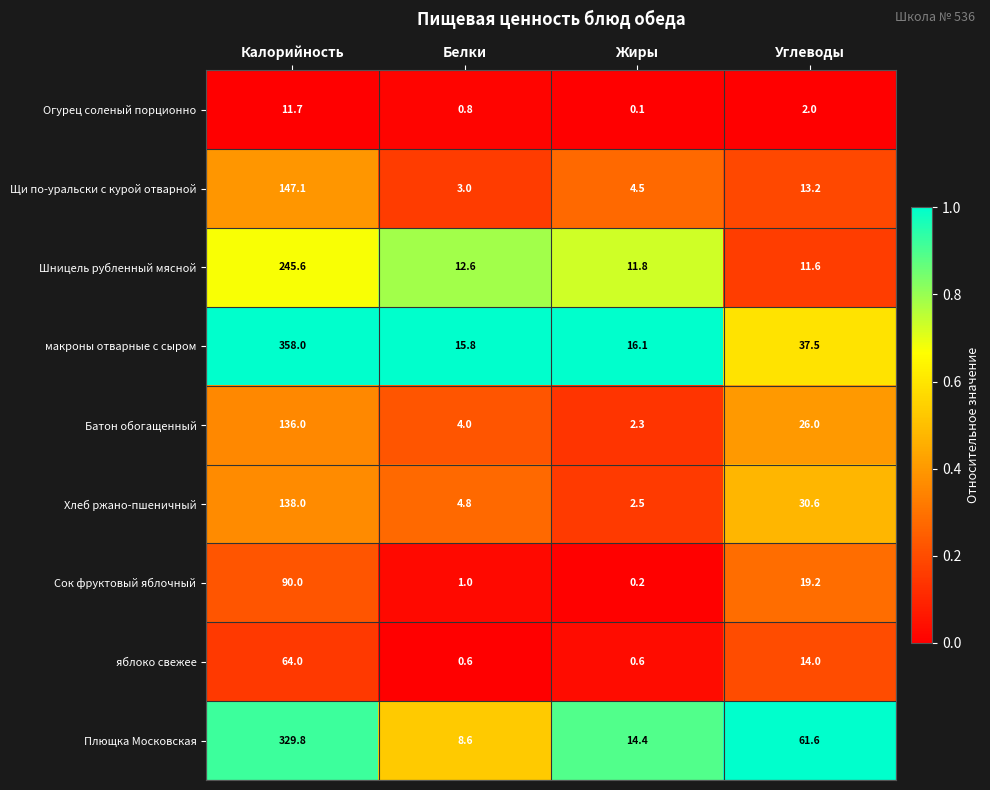

Which series has the widest spread of values?

макроны отварные с сыром